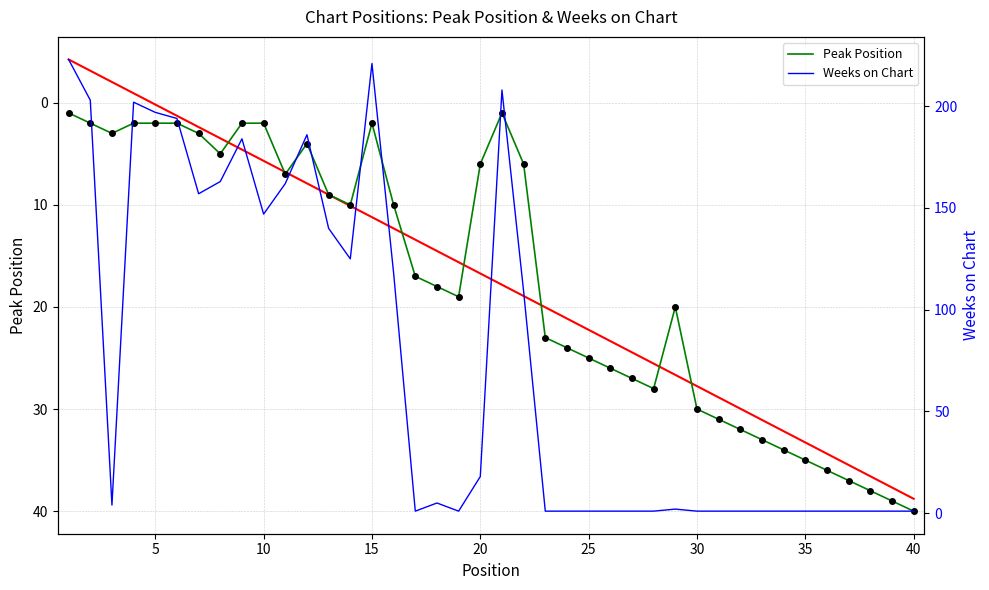

How many lines are shown in the chart?

2